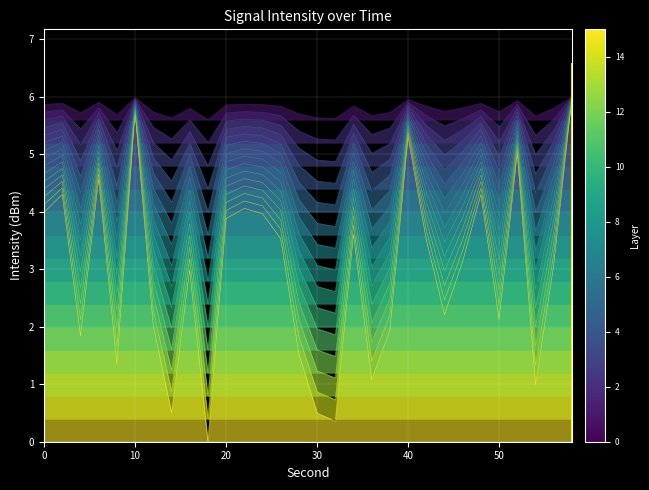

Where is the first local maximum?

2